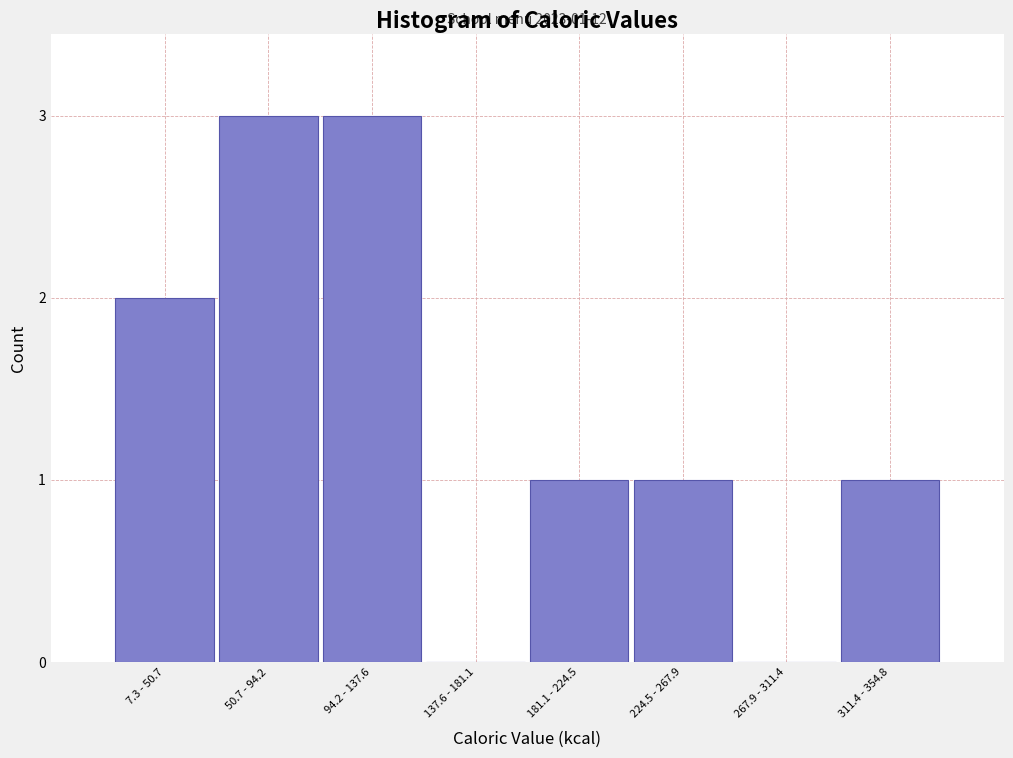

Reading left to right, transcribe all the data shown in this chart.

7.3 - 50.7=2	50.7 - 94.2=3	94.2 - 137.6=3	137.6 - 181.1=0	181.1 - 224.5=1	224.5 - 267.9=1	267.9 - 311.4=0	311.4 - 354.8=1